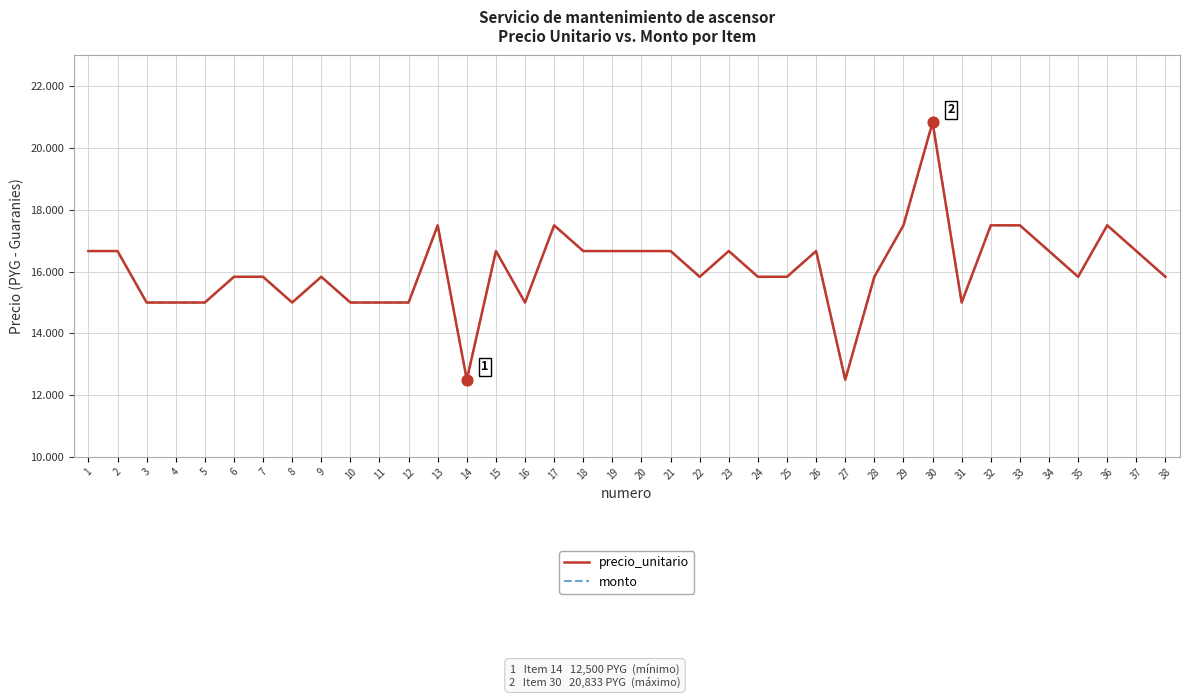

Is this an area chart (filled region under the line)?

No